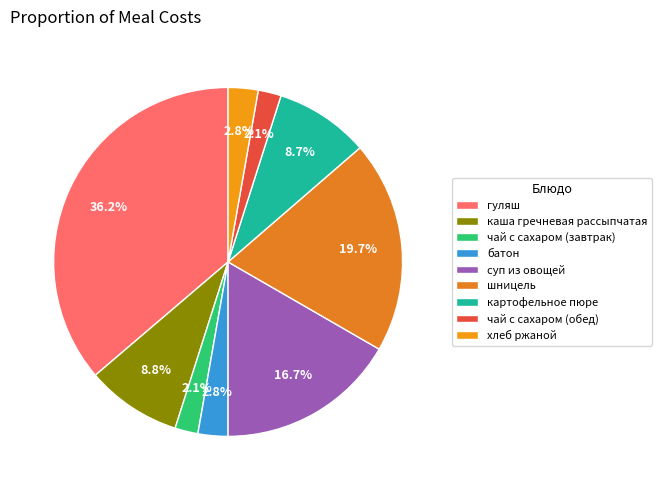

Which slice is the smallest?

чай с сахаром (завтрак)